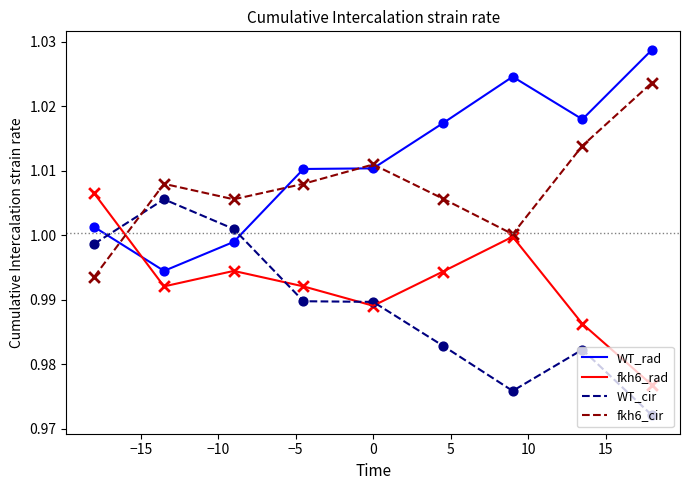

Which series has the largest total across all categories?

WT_rad